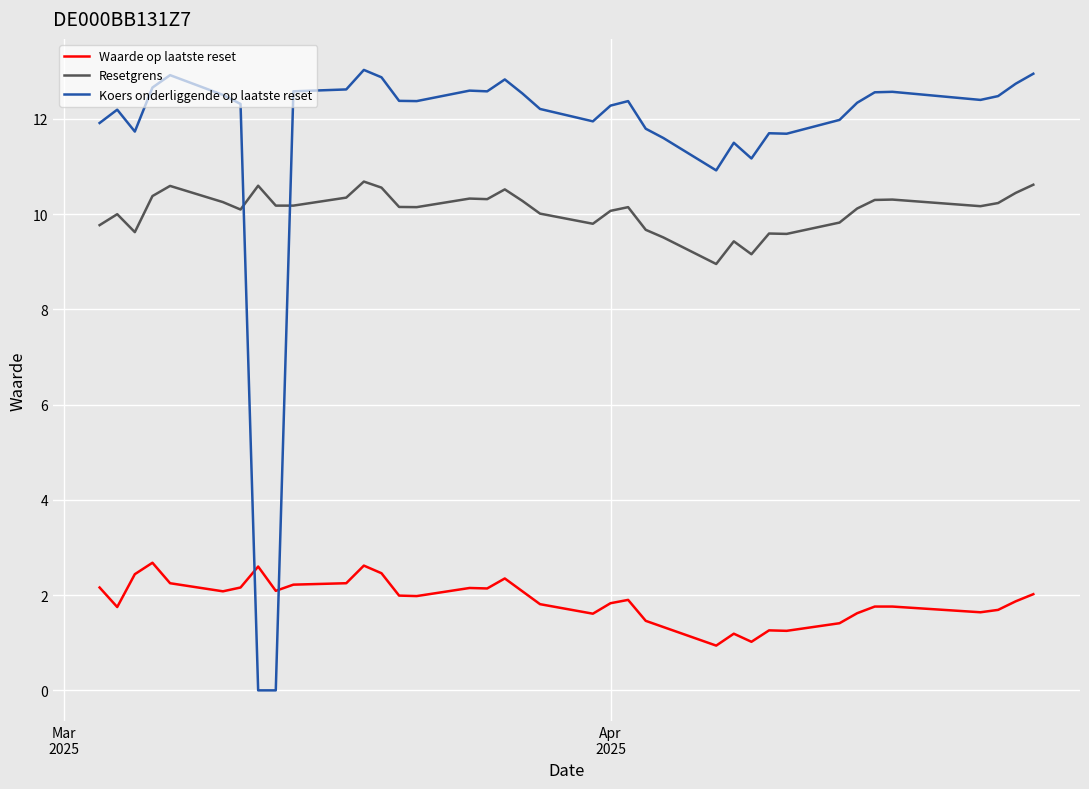

What are all the series names shown in the legend?

Waarde op laatste reset, Resetgrens, Koers onderliggende op laatste reset